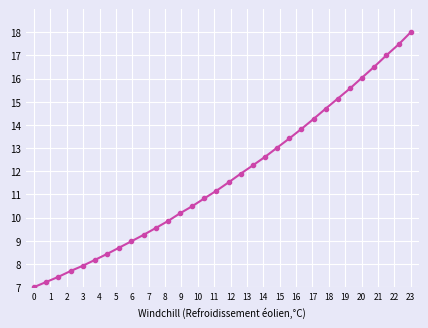

Is this an area chart (filled region under the line)?

No